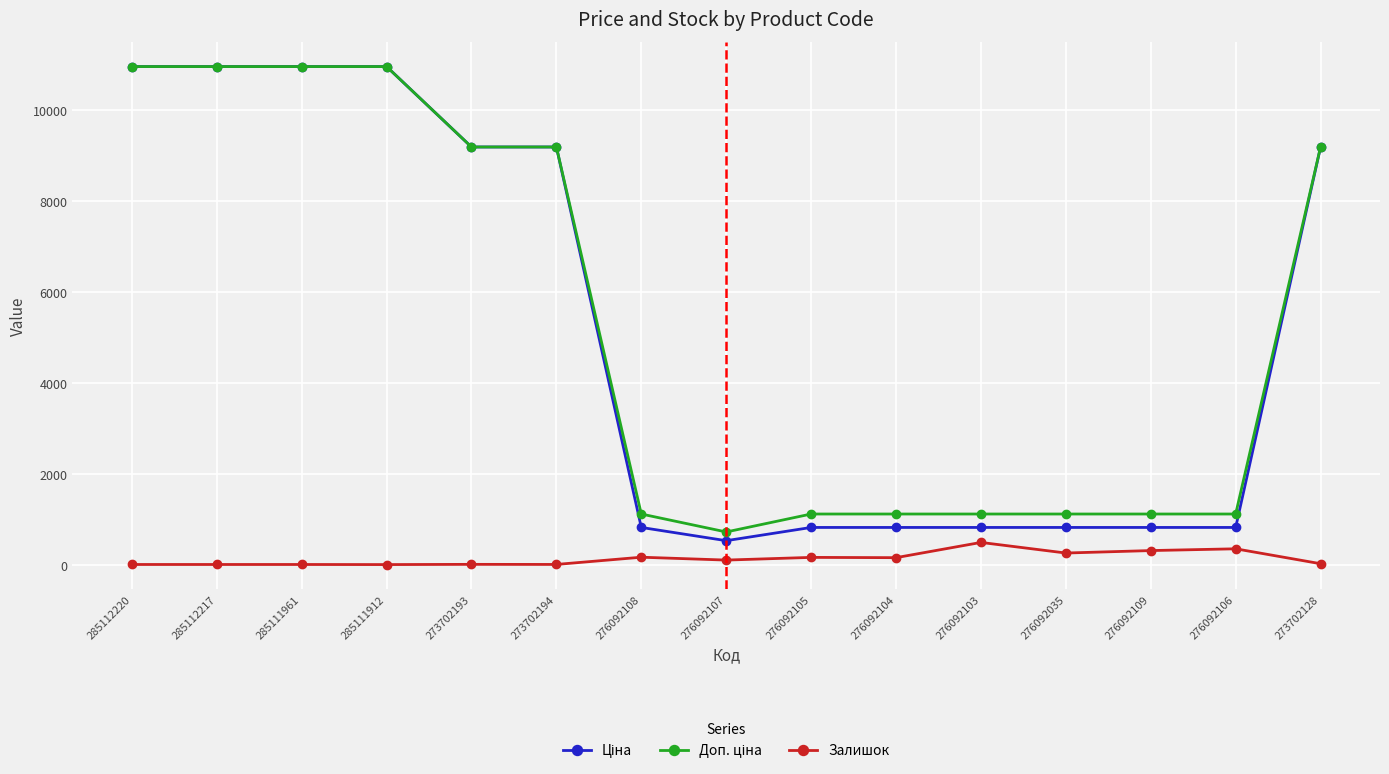

Is it true that Залишок equals 34.0 at 273702128?

True